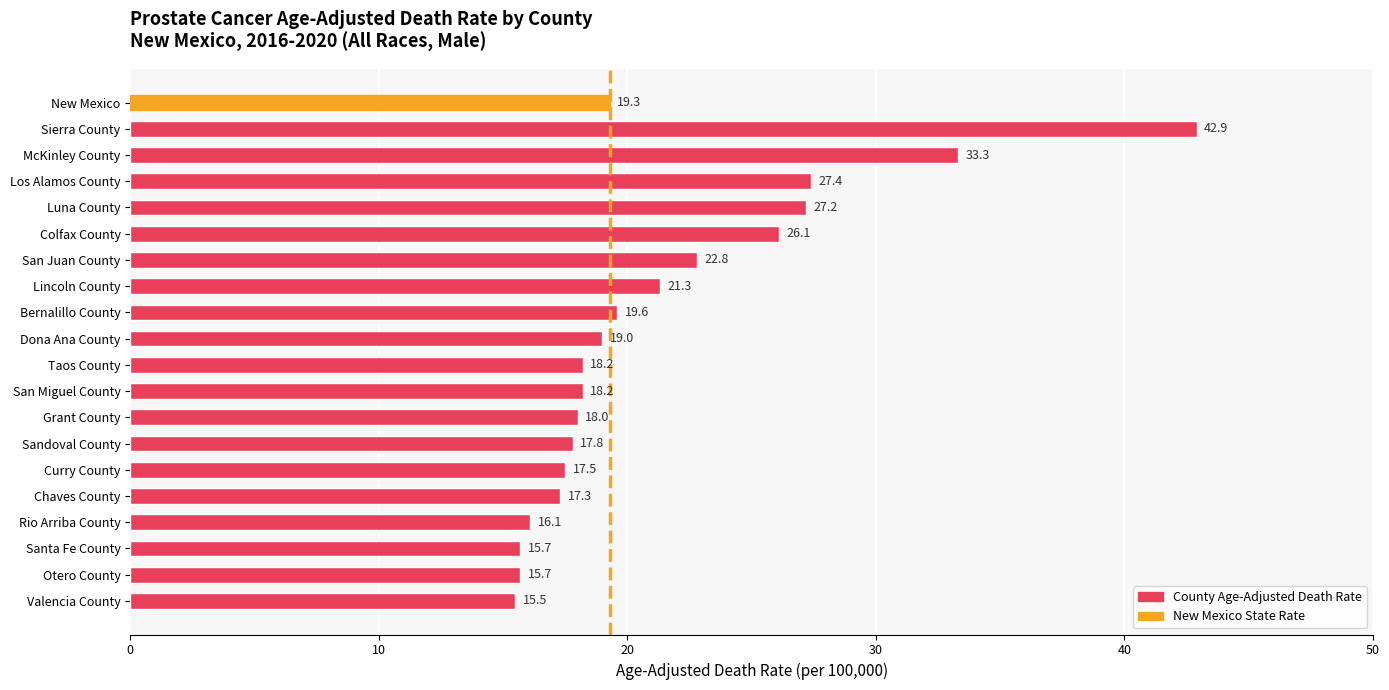

Reading top to bottom, list all the values displayed in this chart.

19.3	42.9	33.3	27.4	27.2	26.1	22.8	21.3	19.6	19.0	18.2	18.2	18.0	17.8	17.5	17.3	16.1	15.7	15.7	15.5